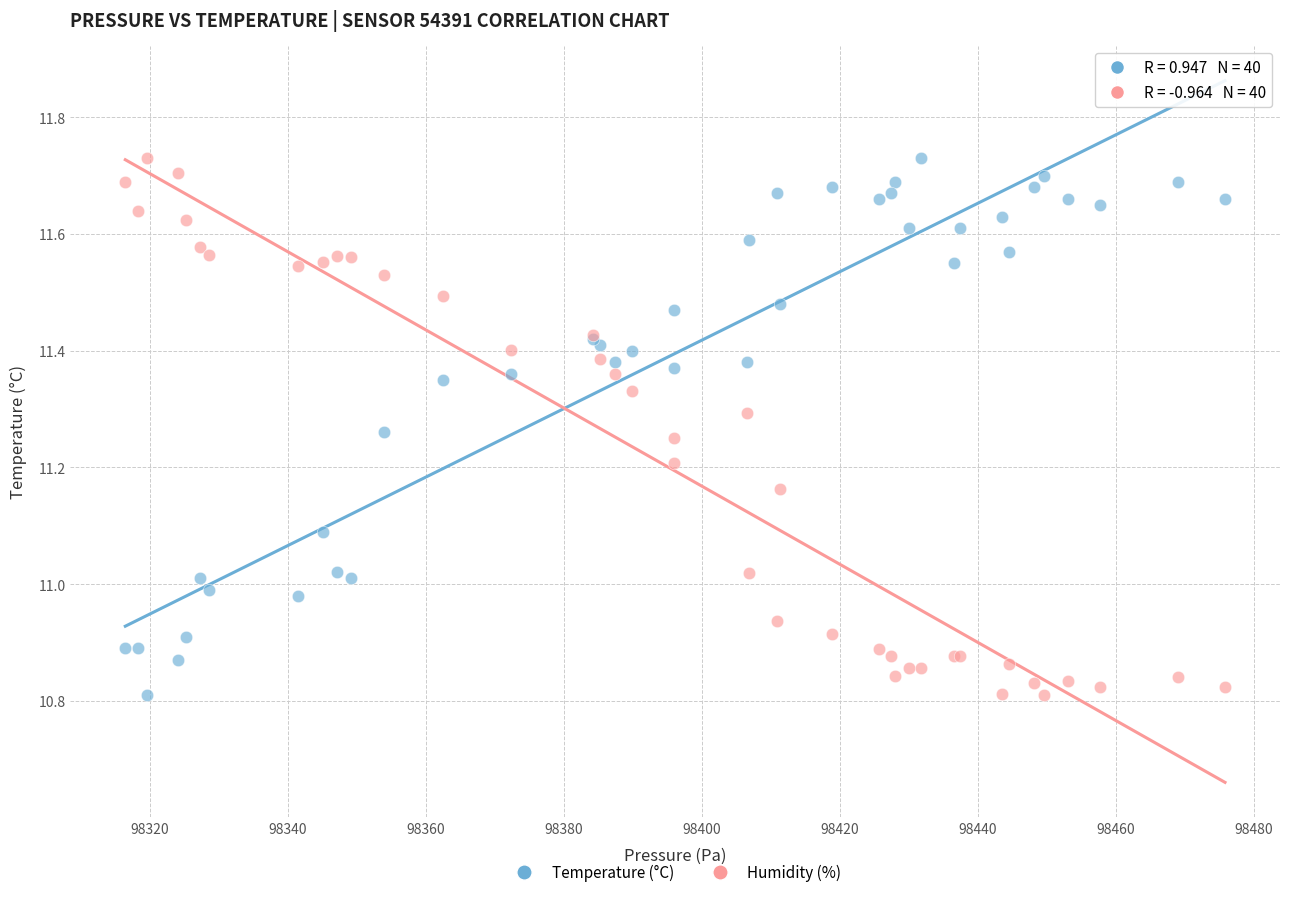

What is the X range (max minus min) for the scatter plot?

159.4